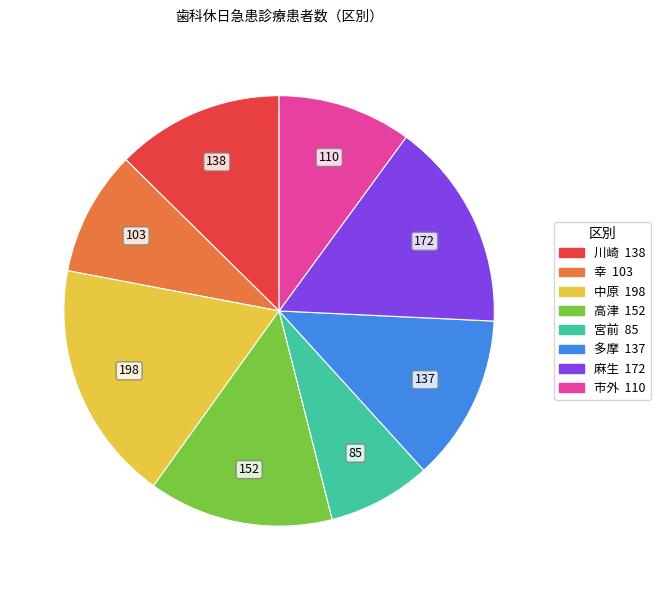

What is the largest slice in the pie chart?

中原